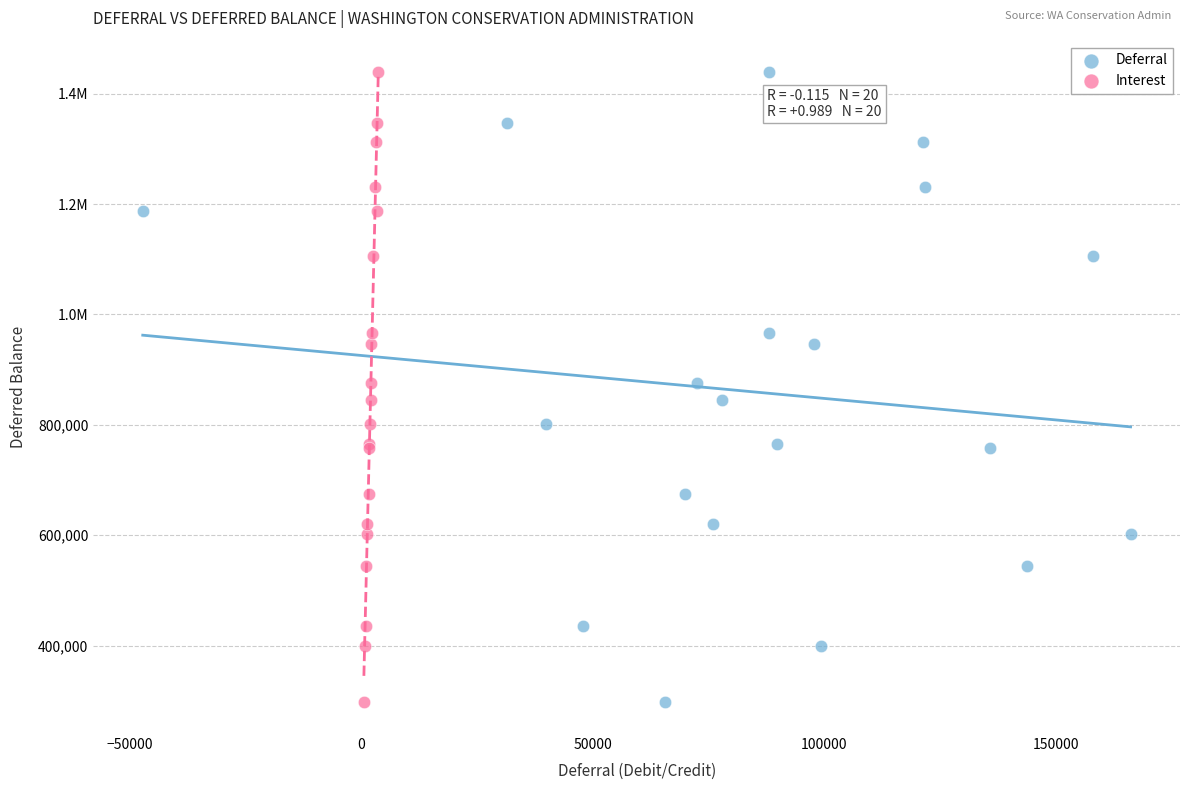

What are all the series names shown in the legend?

Deferral, Interest